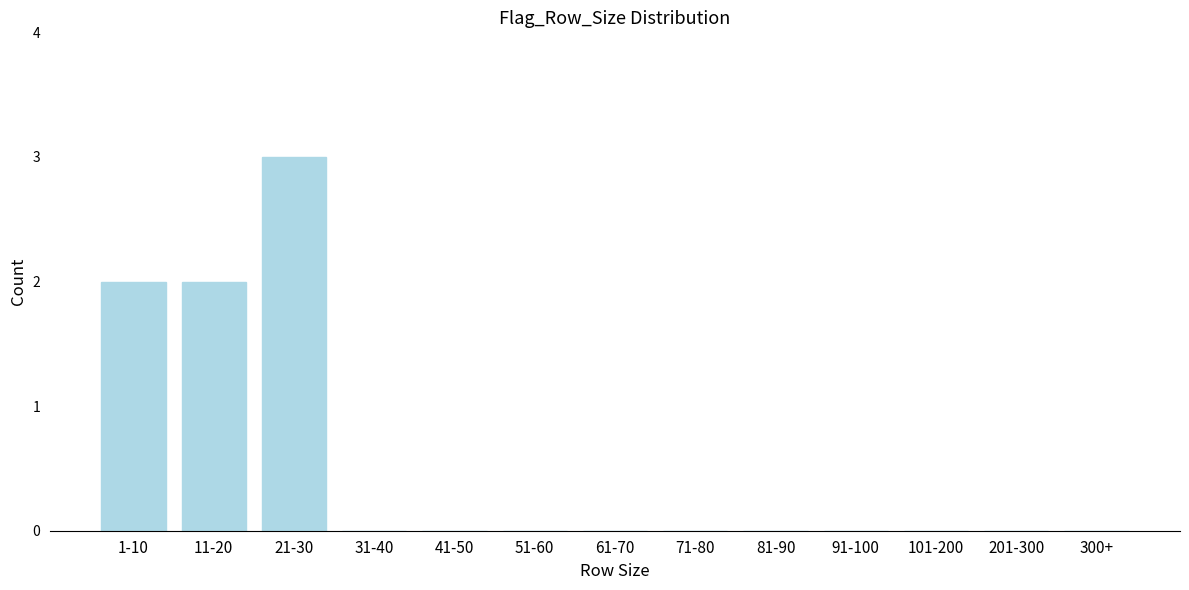

Reading left to right, extract all data points from this chart.

1-10=2	11-20=2	21-30=3	31-40=0	41-50=0	51-60=0	61-70=0	71-80=0	81-90=0	91-100=0	101-200=0	201-300=0	300+=0